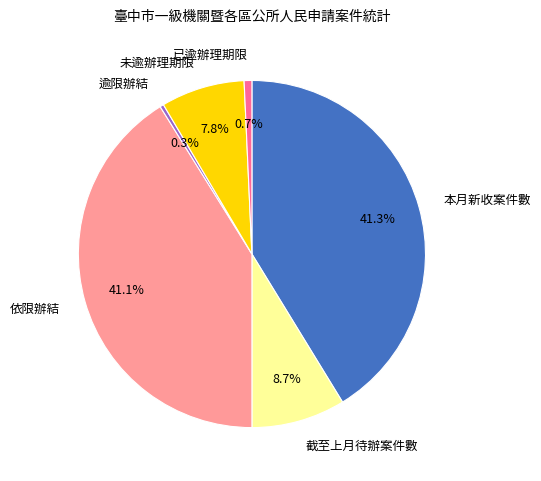

Does any single category account for the majority?

No